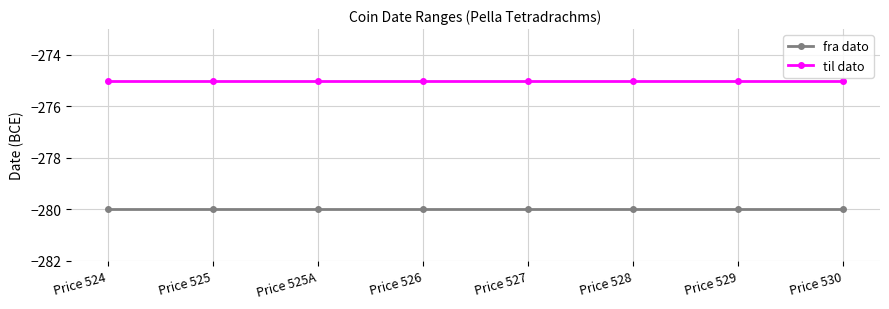

Where is fra dato nearest to the value -280?

Price 524